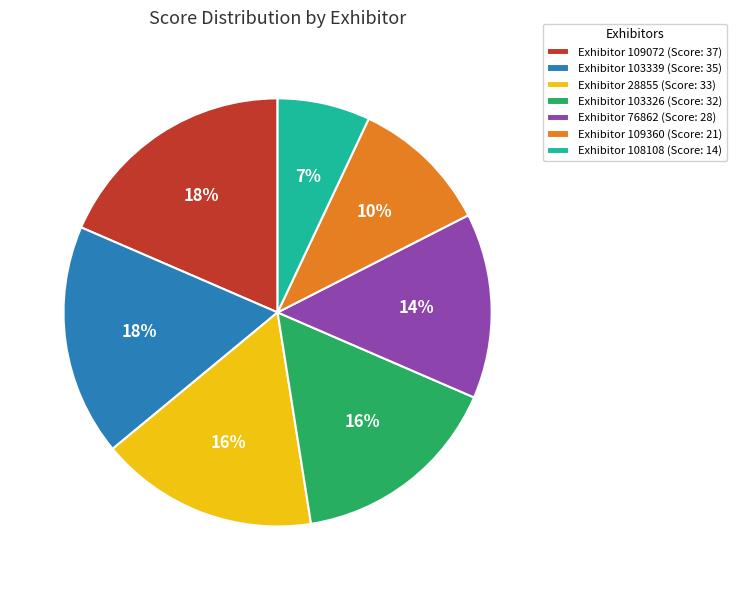

Do Exhibitor 103339 (Score: 35) and Exhibitor 28855 (Score: 33) together represent more than half of the pie?

No